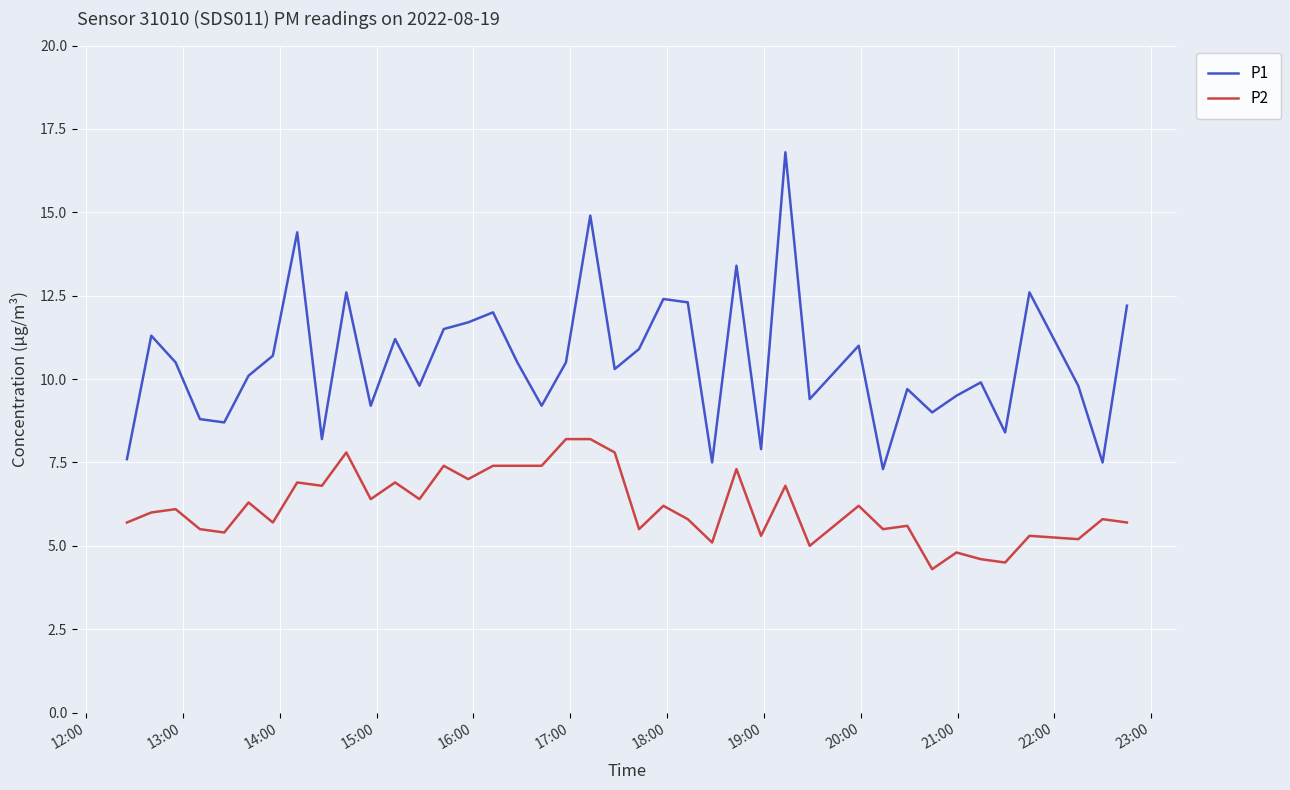

Rank the series by their maximum value, from lowest to highest.

P2, P1